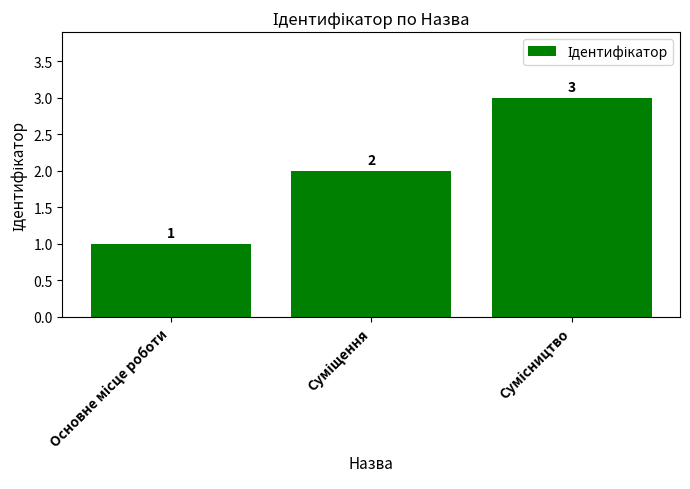

How many values are between 1 and 3?

3